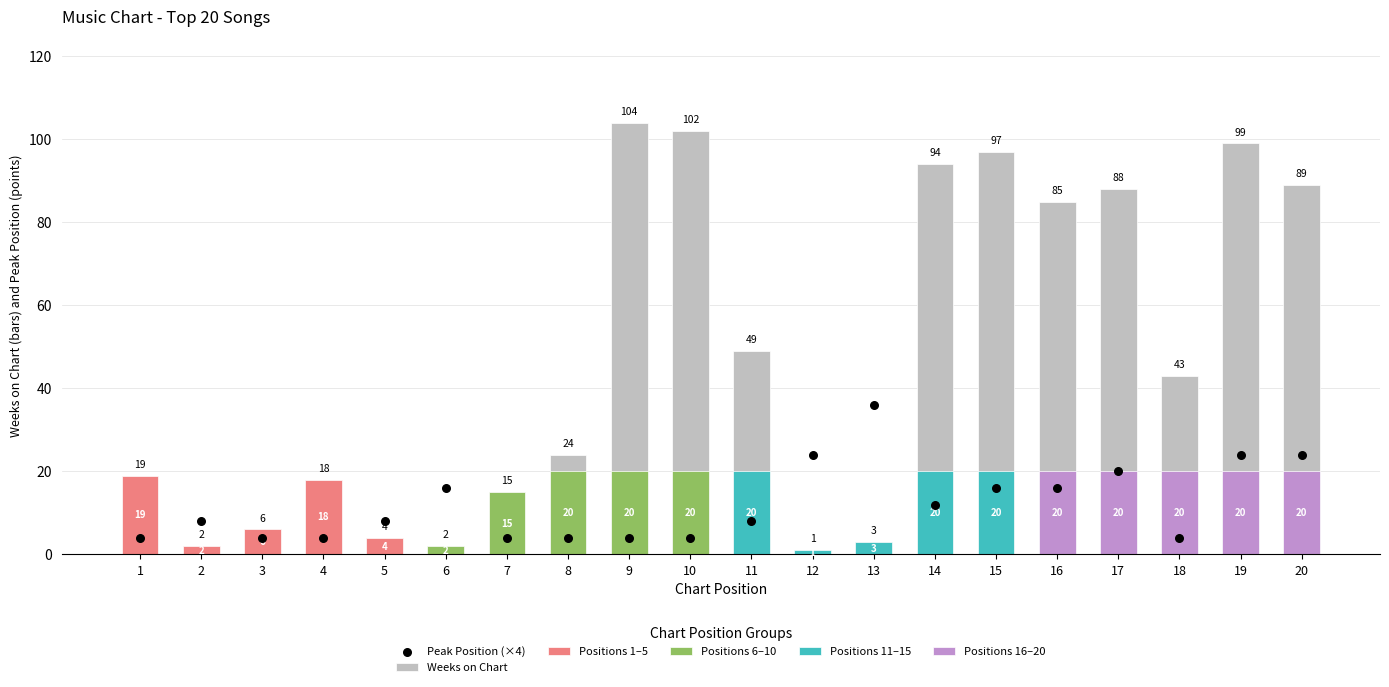

Which series has the widest spread of Y values?

Weeks on Chart